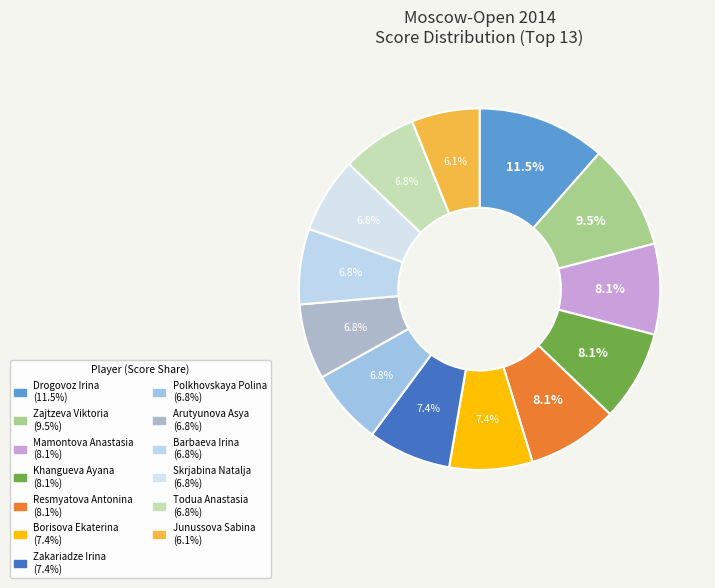

How many slices are in this pie chart?

13